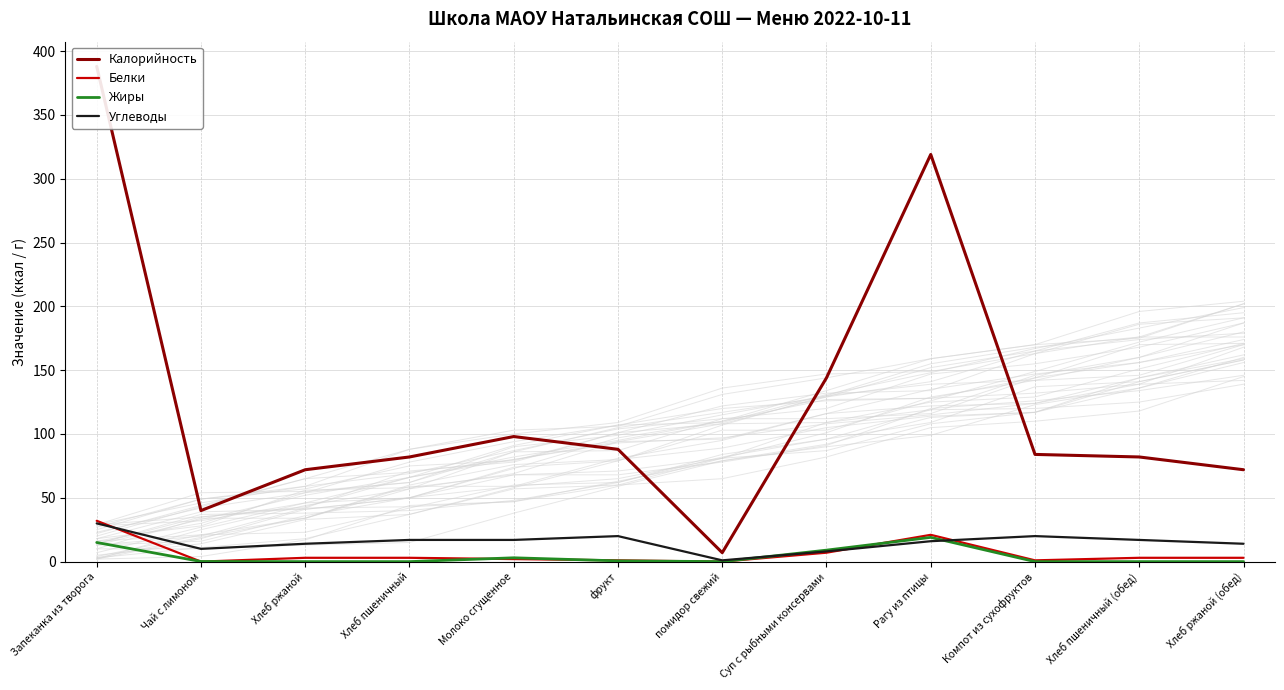

Reading left to right, transcribe all the data shown in this chart.

Калорийность: Запеканка из творога=388.0	Чай с лимоном=40.0	Хлеб ржаной=72.0	Хлеб пшеничный=82.0	Молоко сгущенное=98.0	фрукт=88.0	помидор свежий=7.0	Суп с рыбными консервами=144.0	Рагу из птицы=319.0	Компот из сухофруктов=84.0	Хлеб пшеничный (обед)=82.0	Хлеб ржаной (обед)=72.0
Белки: Запеканка из творога=32.0	Чай с лимоном=0.0	Хлеб ржаной=3.0	Хлеб пшеничный=3.0	Молоко сгущенное=2.0	фрукт=1.0	помидор свежий=0.0	Суп с рыбными консервами=7.0	Рагу из птицы=21.0	Компот из сухофруктов=1.0	Хлеб пшеничный (обед)=3.0	Хлеб ржаной (обед)=3.0
Жиры: Запеканка из творога=15.0	Чай с лимоном=0.1	Хлеб ржаной=0.0	Хлеб пшеничный=0.0	Молоко сгущенное=3.0	фрукт=0.6	помидор свежий=0.0	Суп с рыбными консервами=9.0	Рагу из птицы=19.0	Компот из сухофруктов=0.0	Хлеб пшеничный (обед)=0.0	Хлеб ржаной (обед)=0.0
Углеводы: Запеканка из творога=30.0	Чай с лимоном=10.0	Хлеб ржаной=14.0	Хлеб пшеничный=17.0	Молоко сгущенное=17.0	фрукт=20.0	помидор свежий=1.0	Суп с рыбными консервами=8.0	Рагу из птицы=16.0	Компот из сухофруктов=20.0	Хлеб пшеничный (обед)=17.0	Хлеб ржаной (обед)=14.0